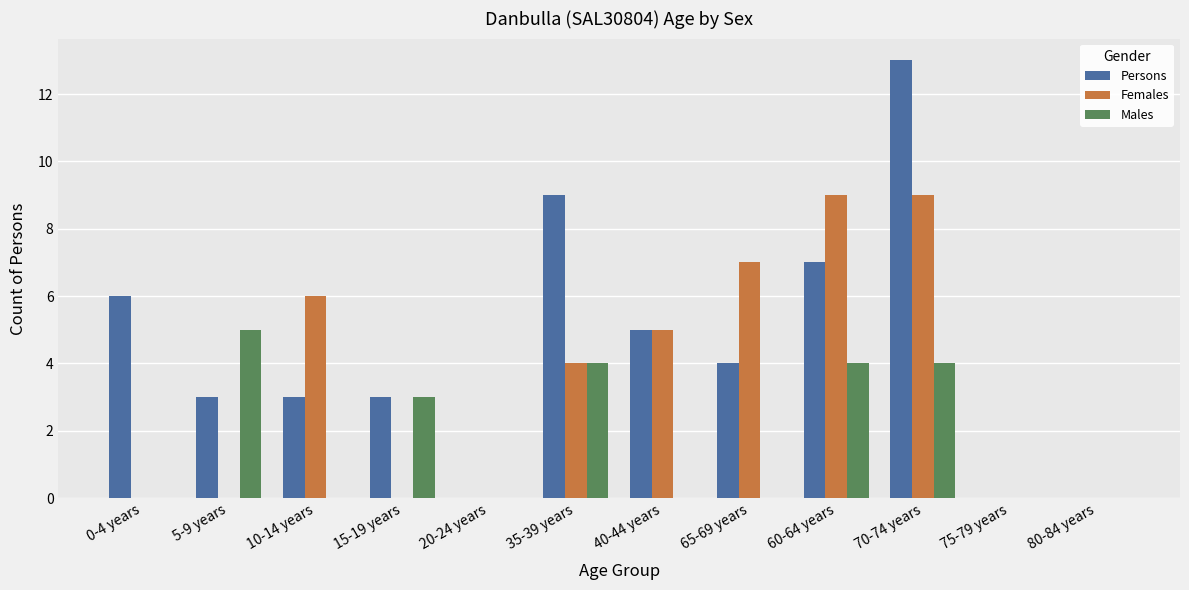

Which series changed the most between 35-39 years and 70-74 years?

Females